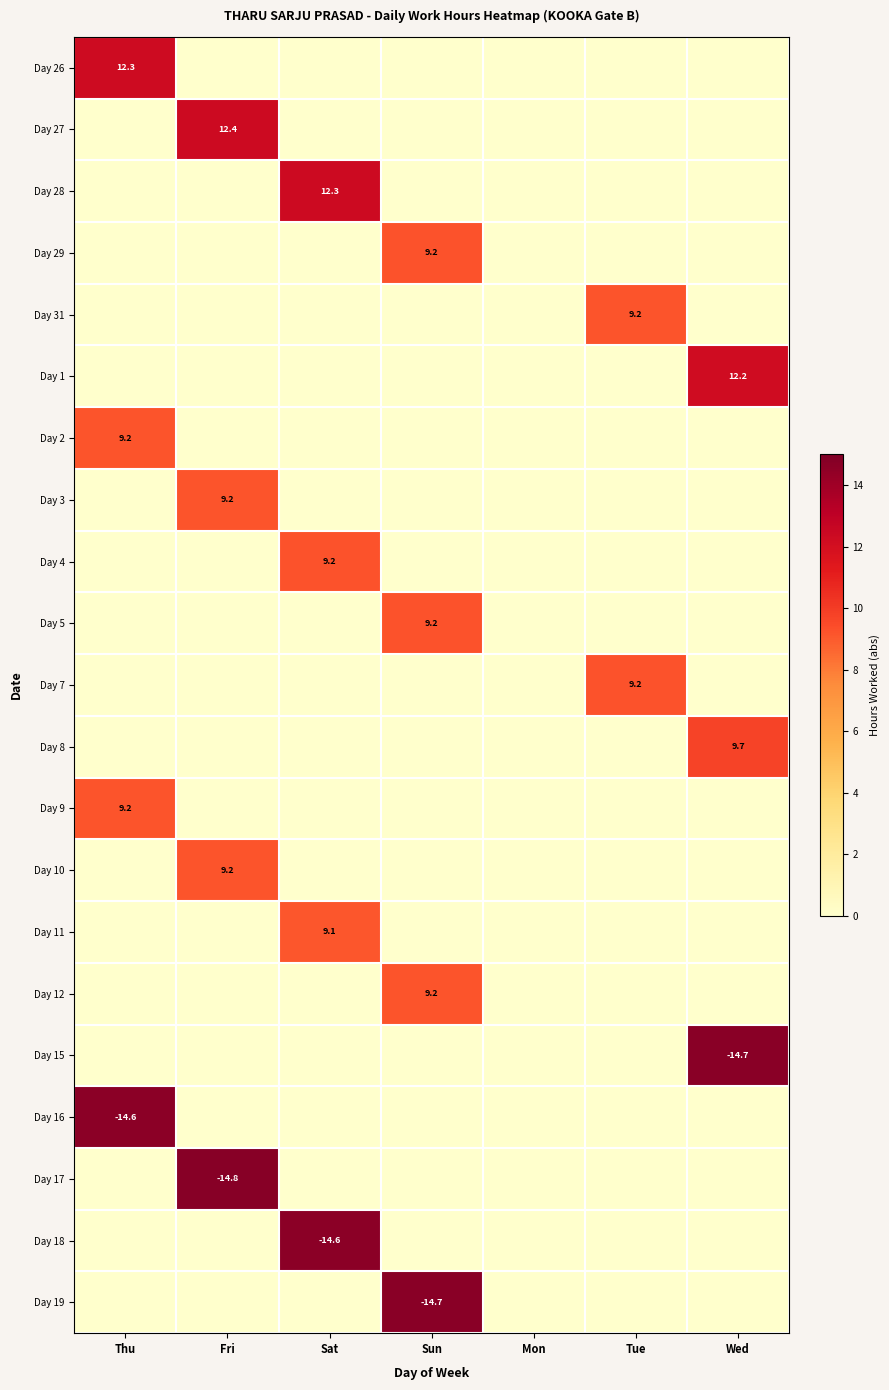

Is it true that Day 5 equals 2.8 at Sun?

False